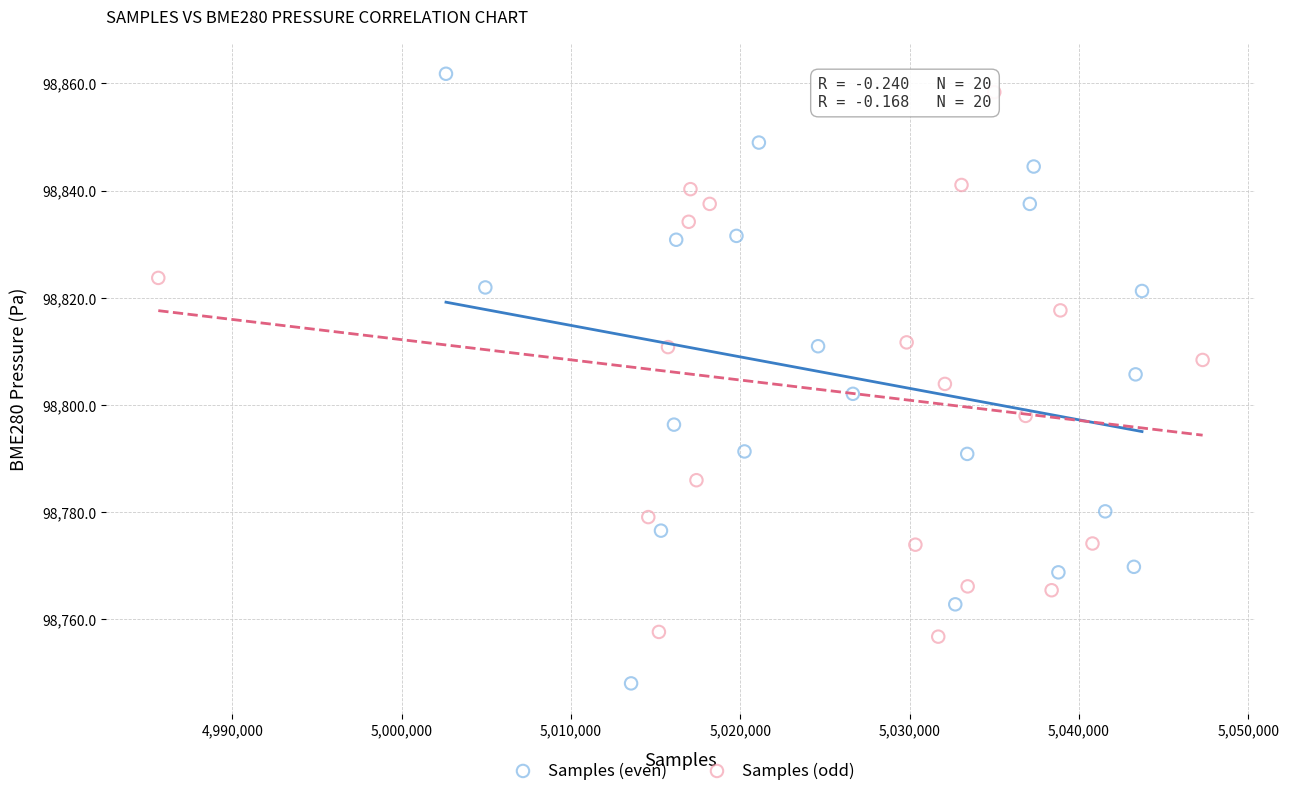

Which series contains the highest Y value?

Samples (even)